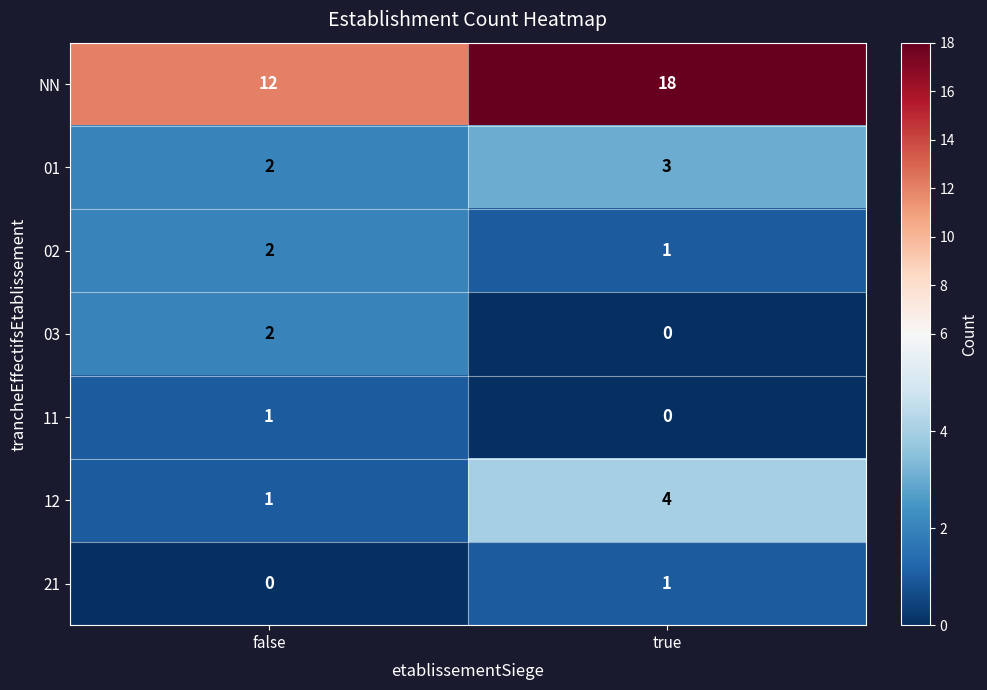

Reading right to left, extract all data points from this chart.

NN: 18	12
01: 3	2
02: 1	2
03: 0	2
11: 0	1
12: 4	1
21: 1	0